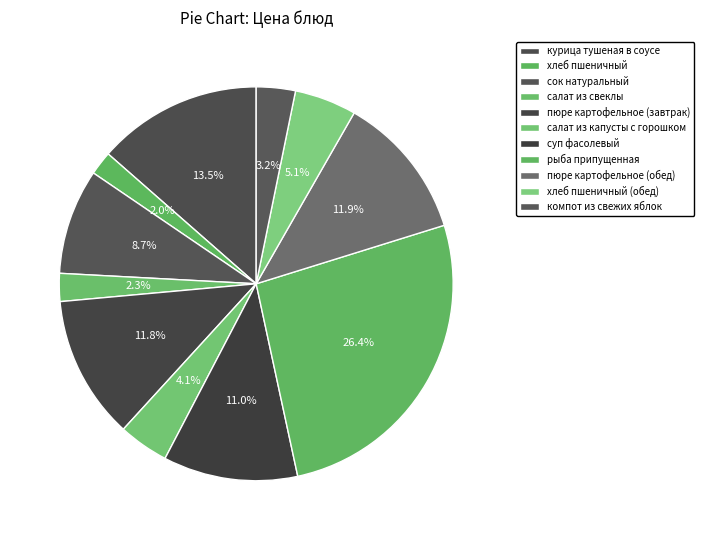

To the nearest percent, what percentage of the pie is рыба припущенная?

26%